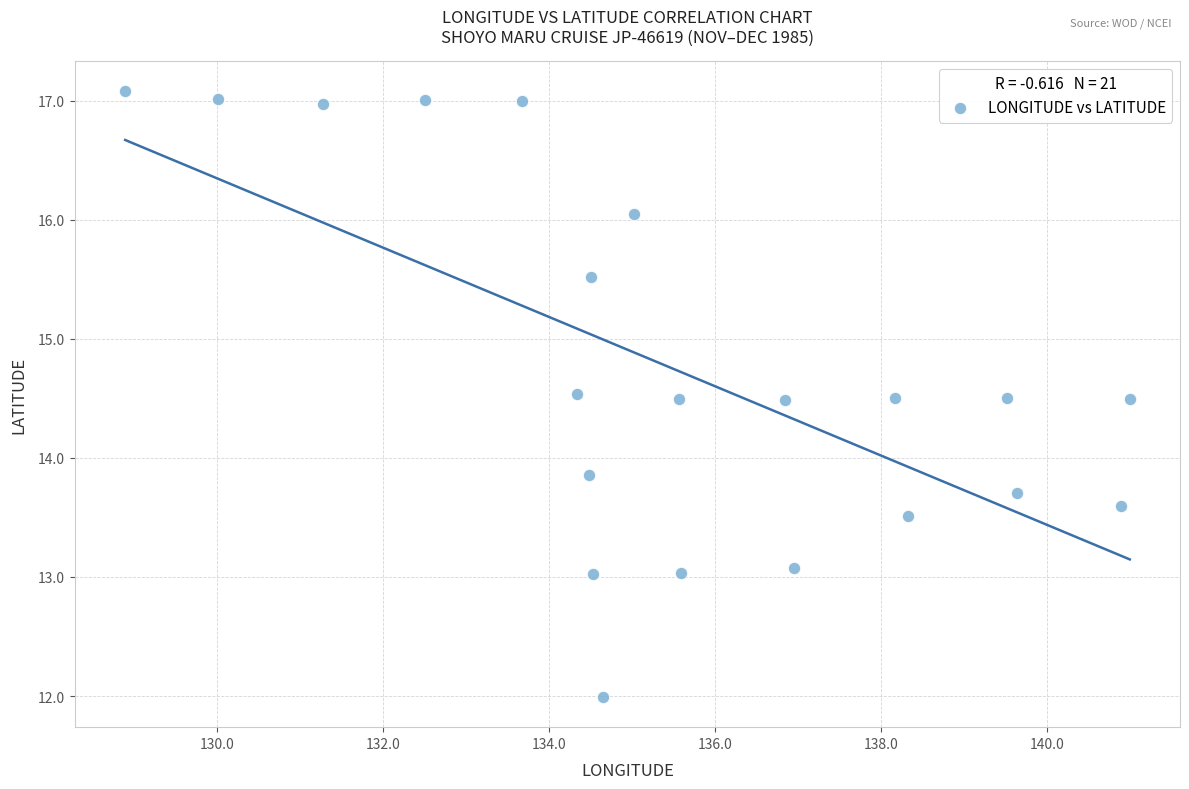

What Y value in the scatter plot is closest to 14?

13.9